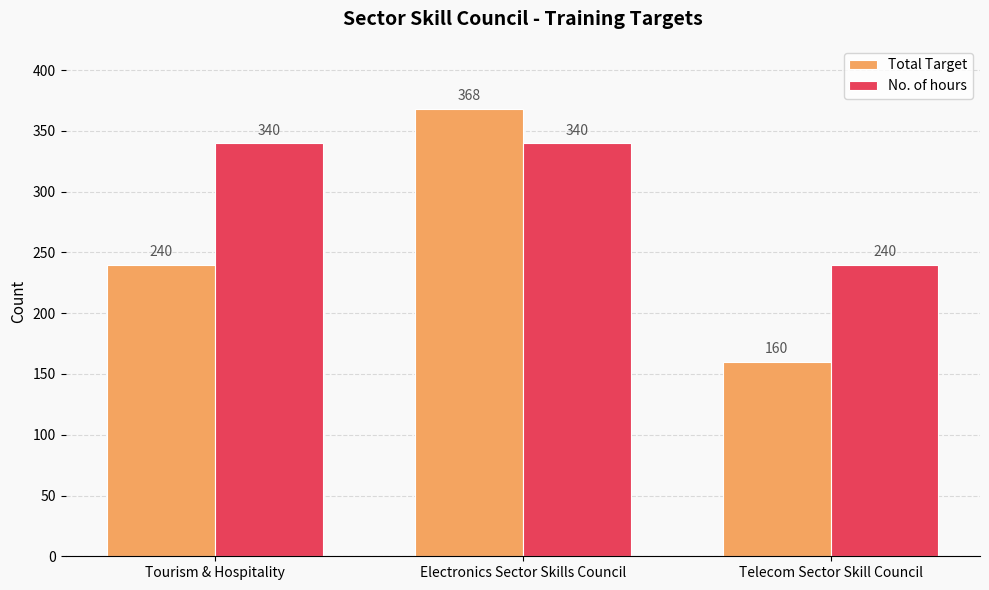

What is the sum of the No. of hours values at Telecom Sector Skill Council and Electronics Sector Skills Council?

580